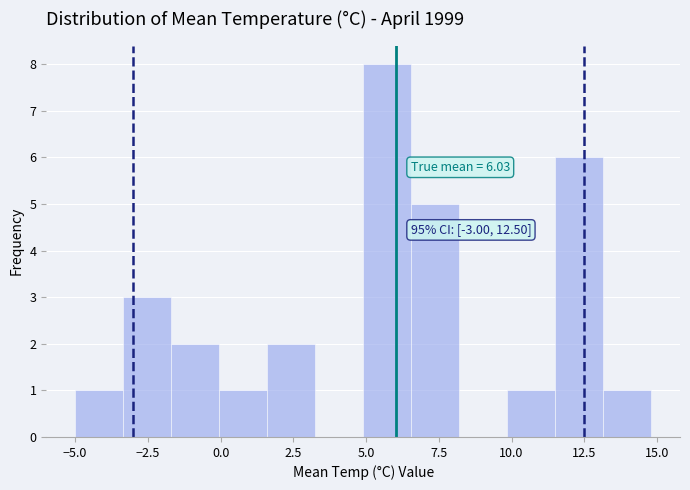

Around what value on the x-axis is the tallest bar? Give the approximate position of its centre, as read against the axis.

5.5